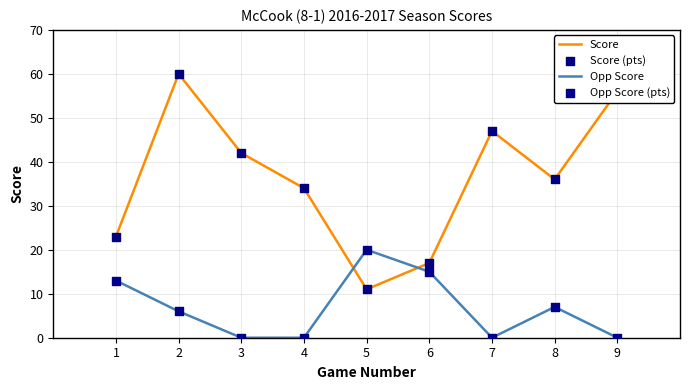

At which category is the sum across all series the highest?

2